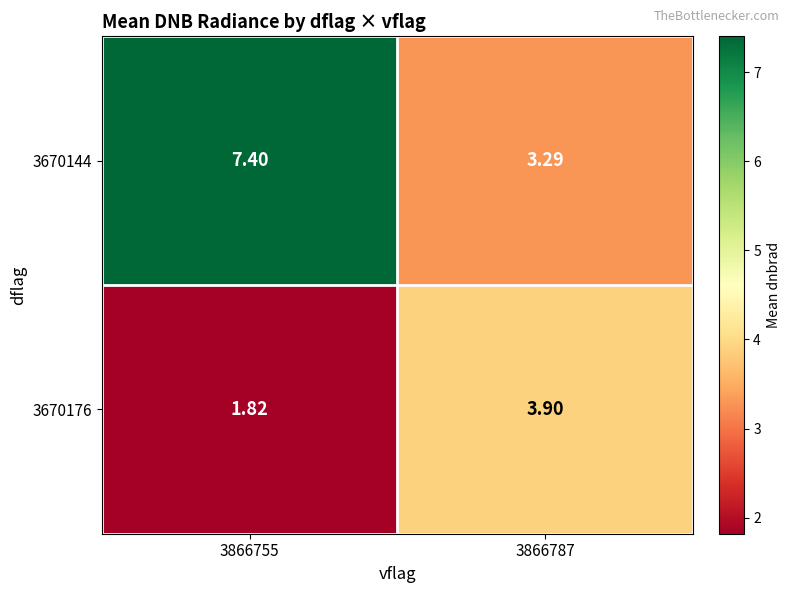

What is the total value across all series at 3866755?

9.2